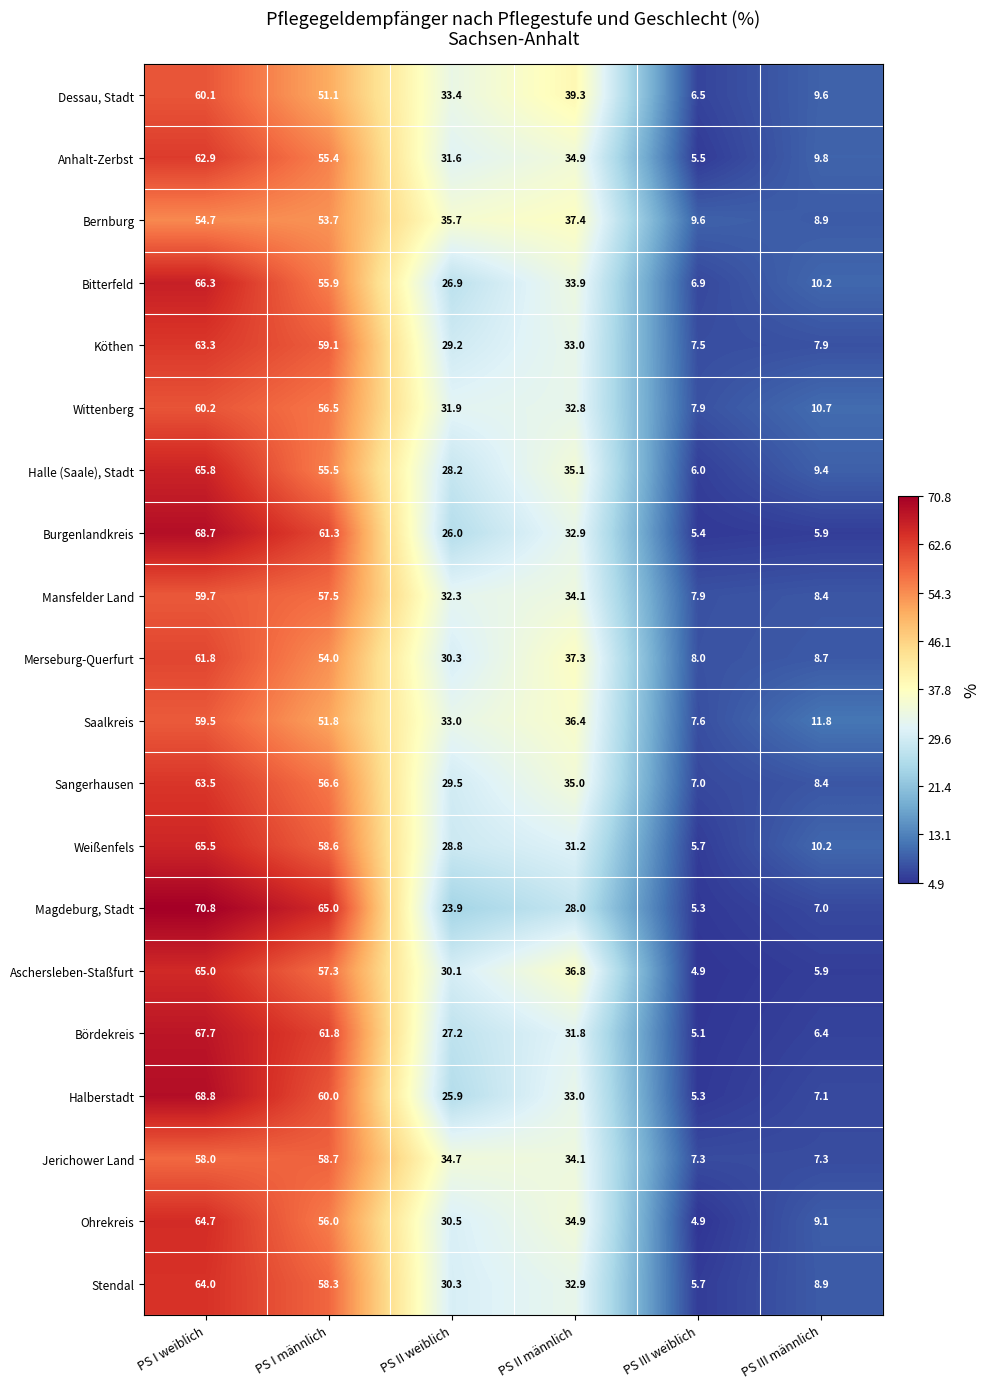

Where is Halberstadt nearest to the value 37?

PS II männlich